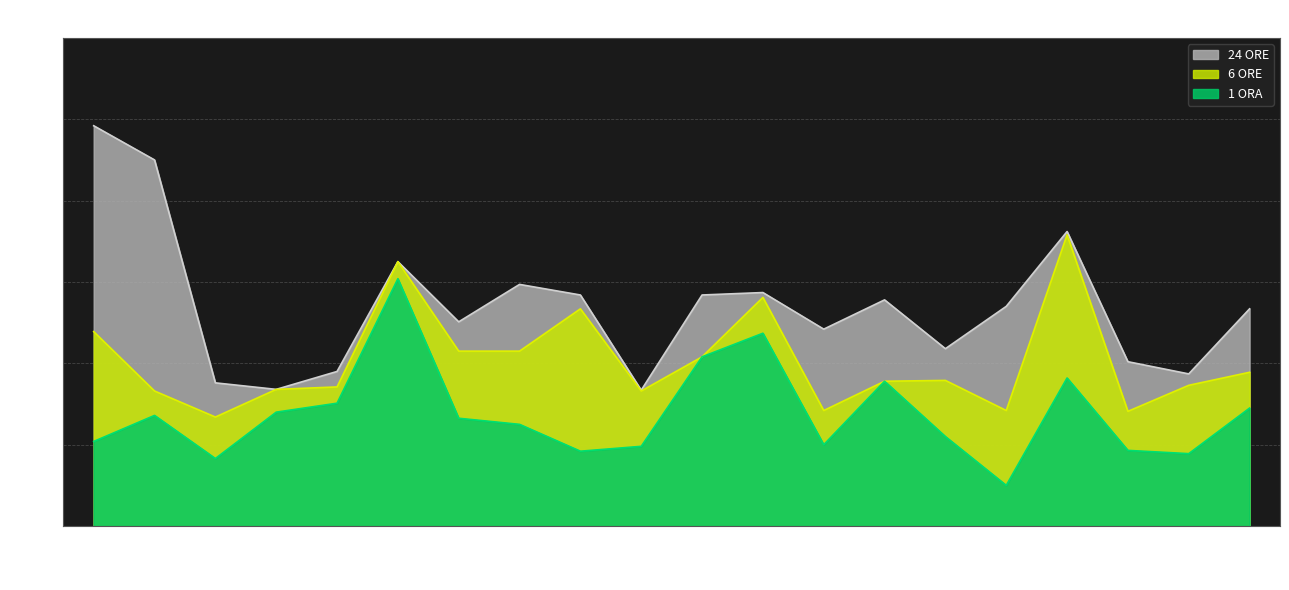

True or false: 24 ORE and 1 ORA intersect in this chart.

False